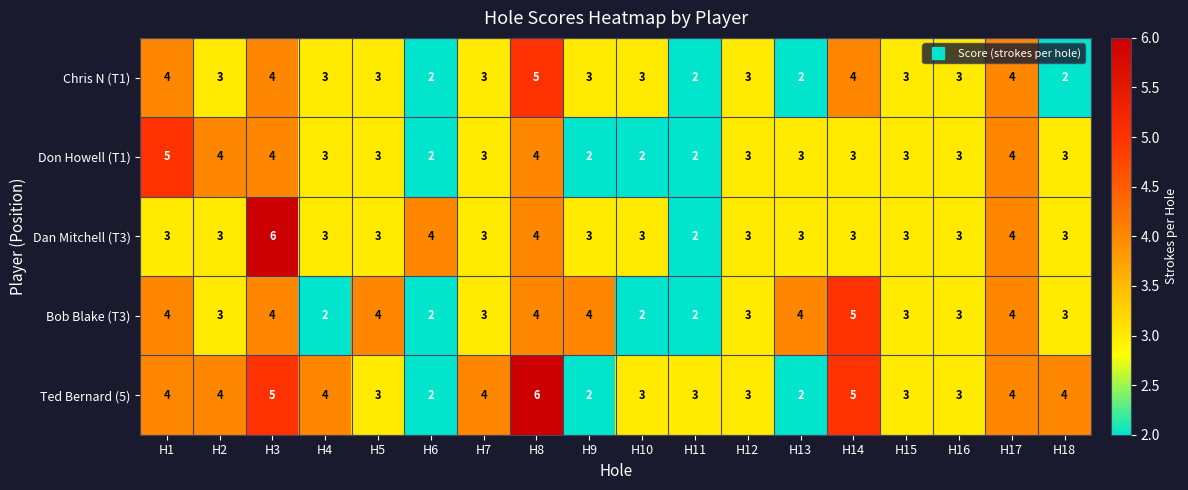

What is the sum of the Don Howell (T1) values at H7 and H13?

6